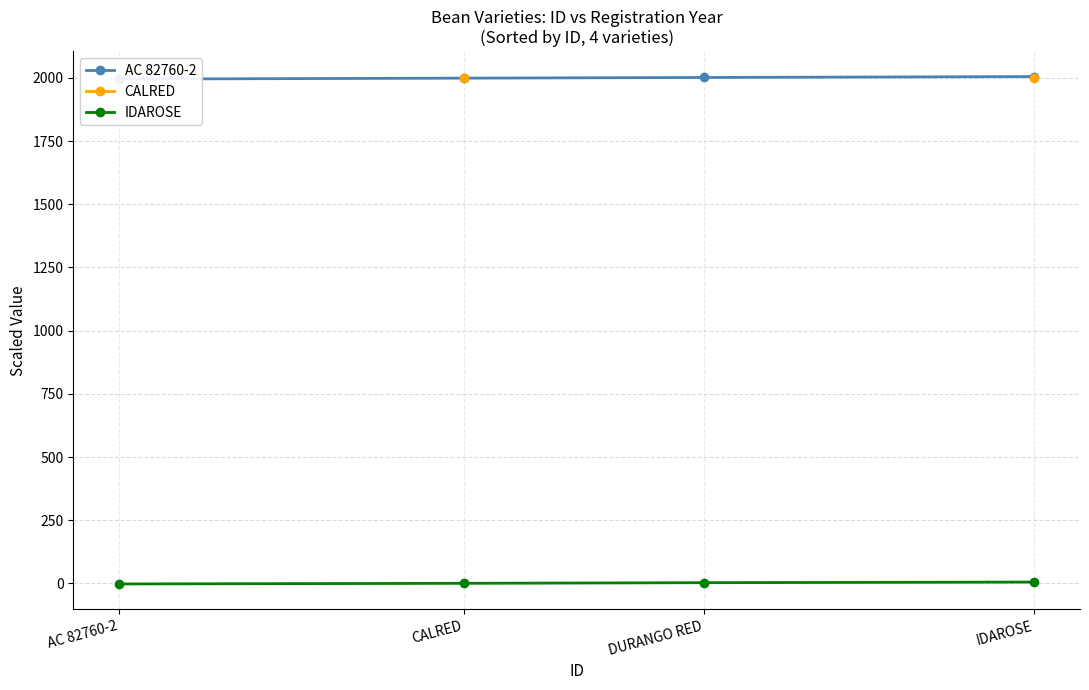

Which series changed the most between AC 82760-2 and IDAROSE?

AC 82760-2